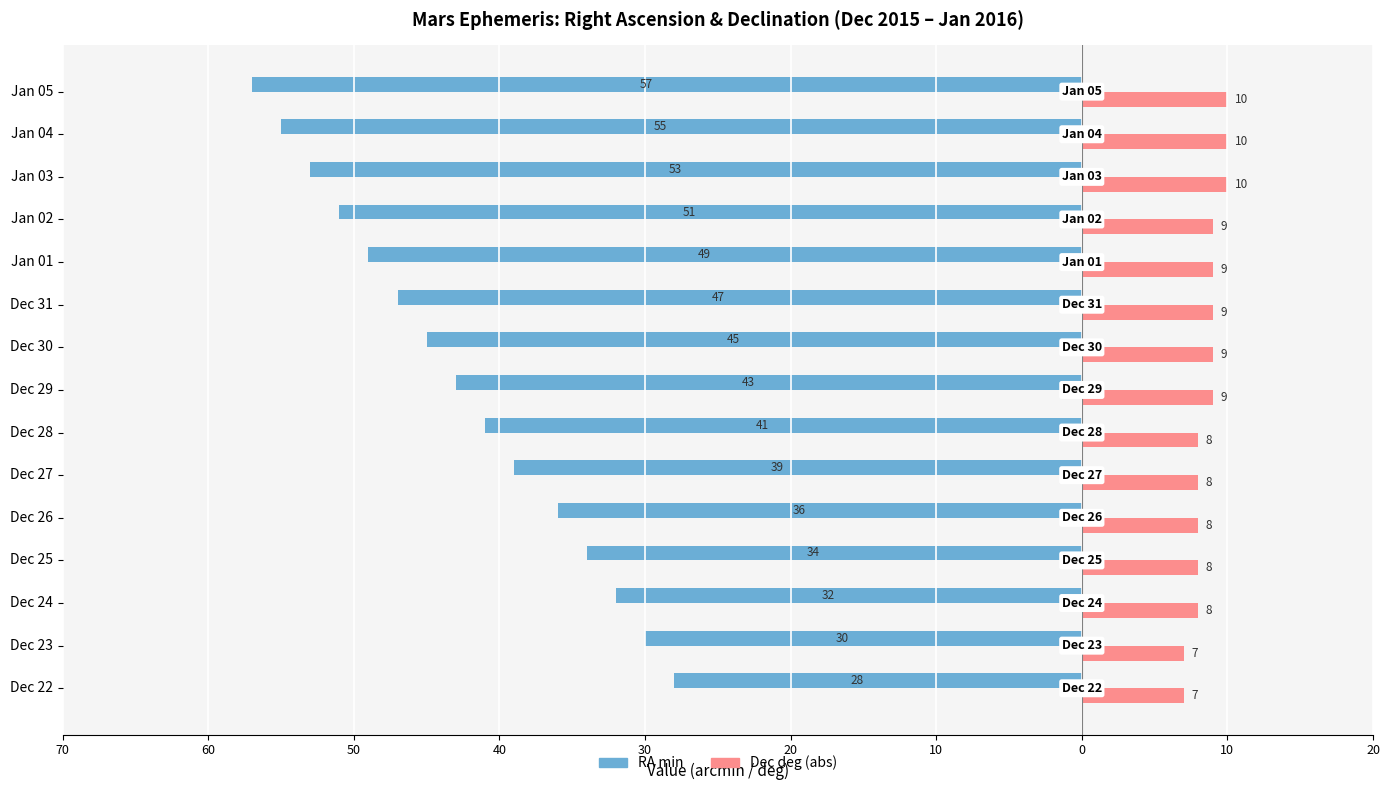

What are all the series names shown in the legend?

RA min, Dec deg (abs)